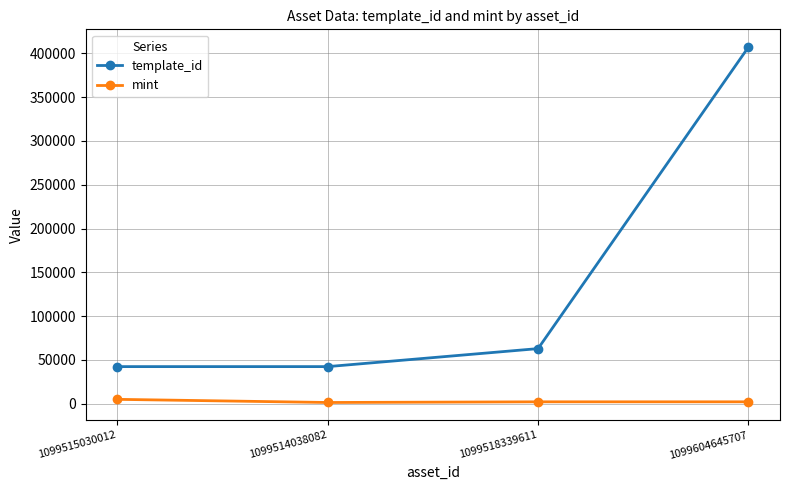

Which series has the largest total across all categories?

template_id